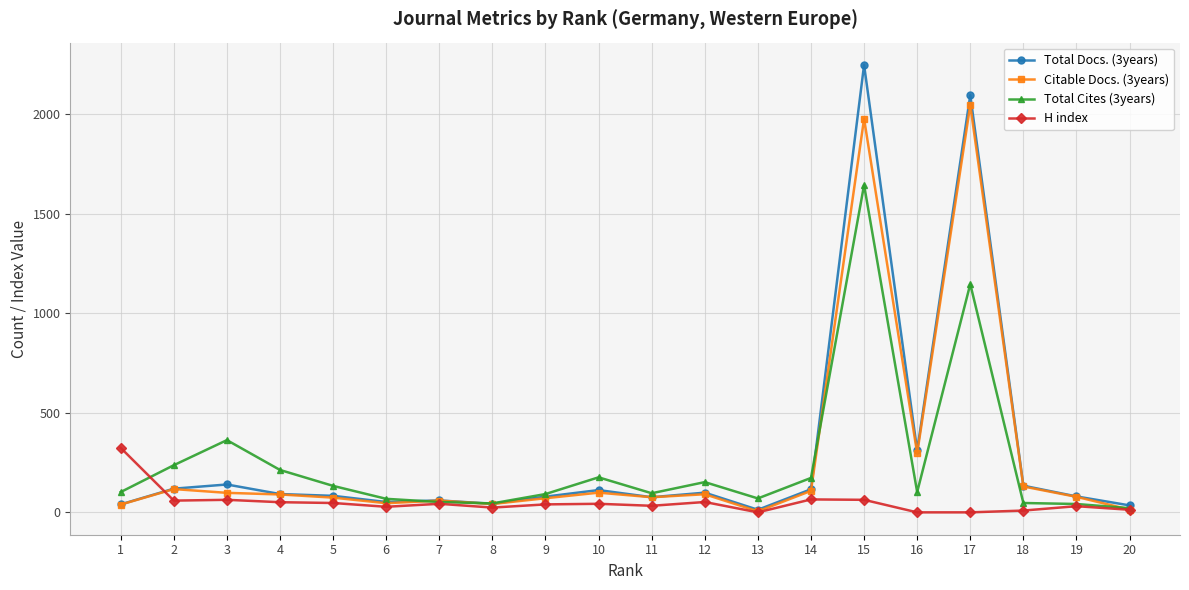

Between 16 and 17, which series saw the biggest shift?

Total Docs. (3years)